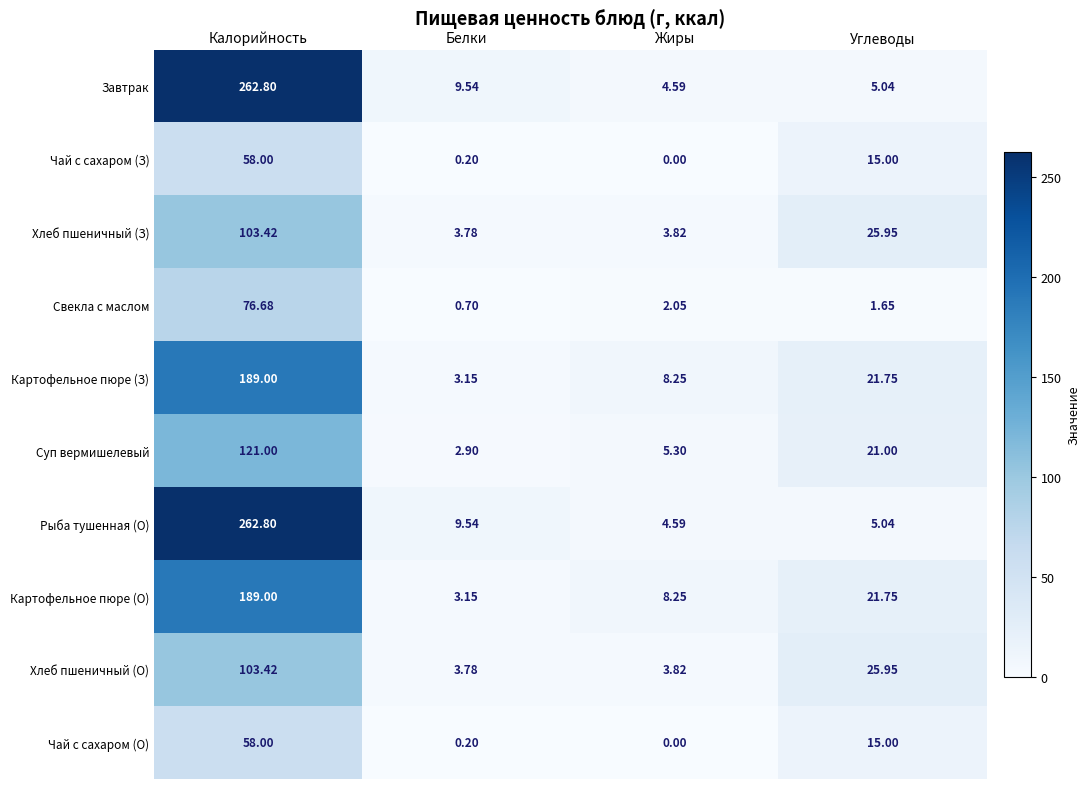

Rank the categories by Чай с сахаром (О) value from lowest to highest.

Жиры, Белки, Углеводы, Калорийность